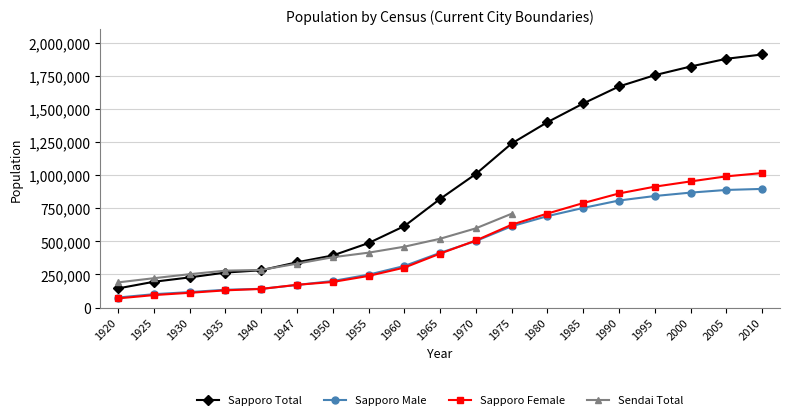

True or false: Sapporo Female and Sapporo Total cross at least once.

False